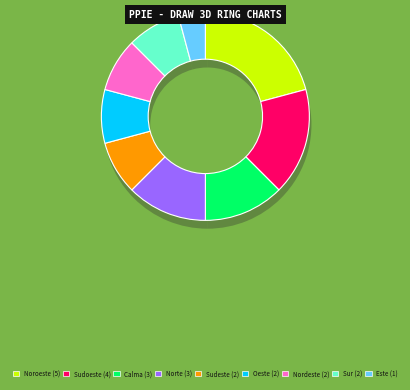

Count the number of slices in the pie.

9